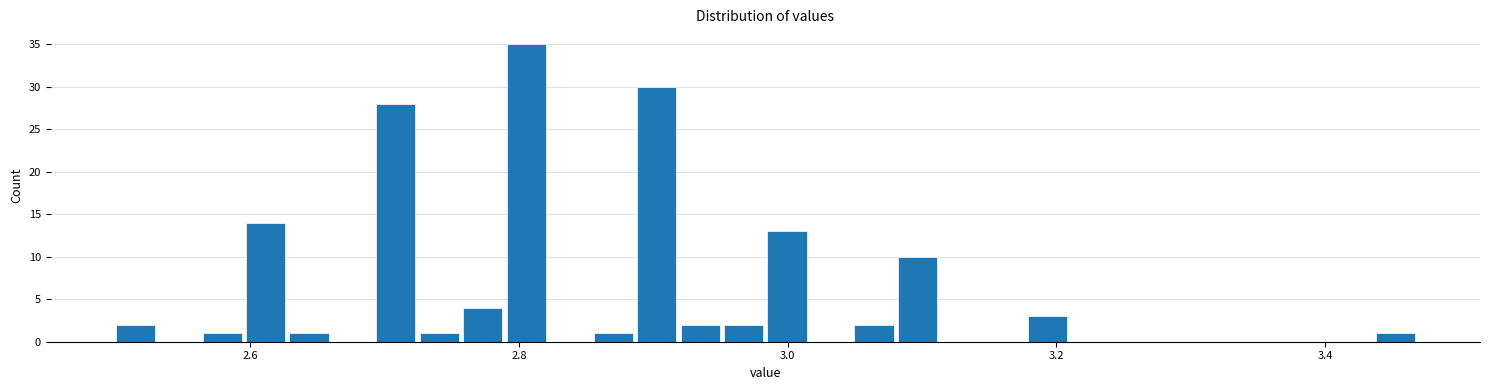

Read against the x-axis, roughly where is the centre of the tallest bar?

2.80